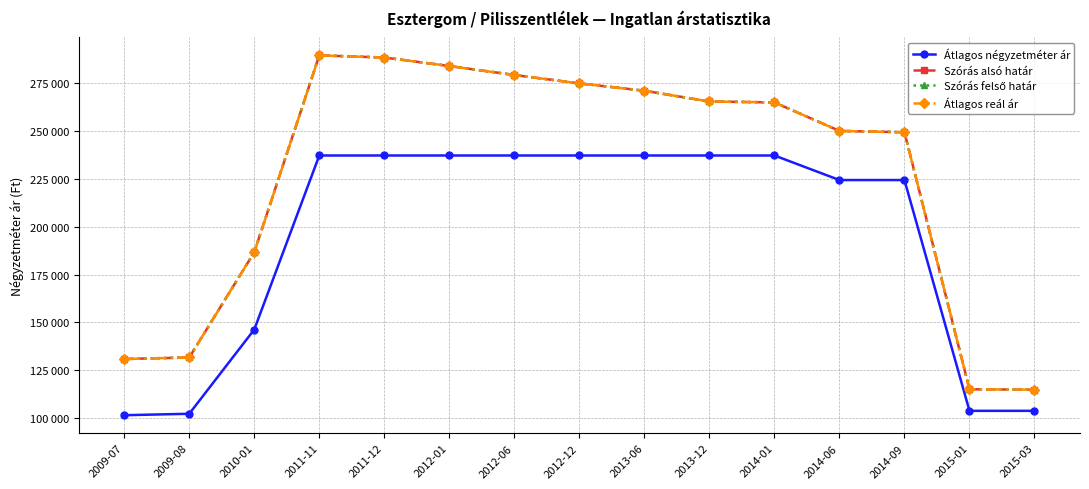

What is the spread (max minus min) of values at 2009-08?

29381